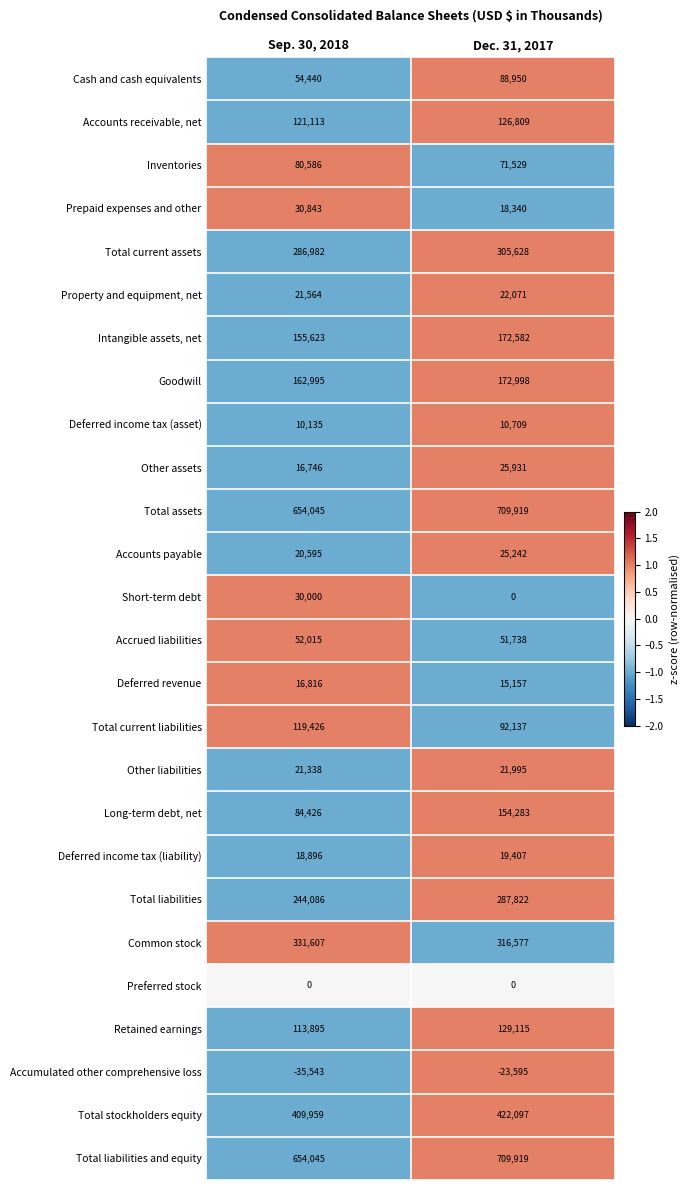

What is the total value across all series at Sep. 30, 2018?

3676633